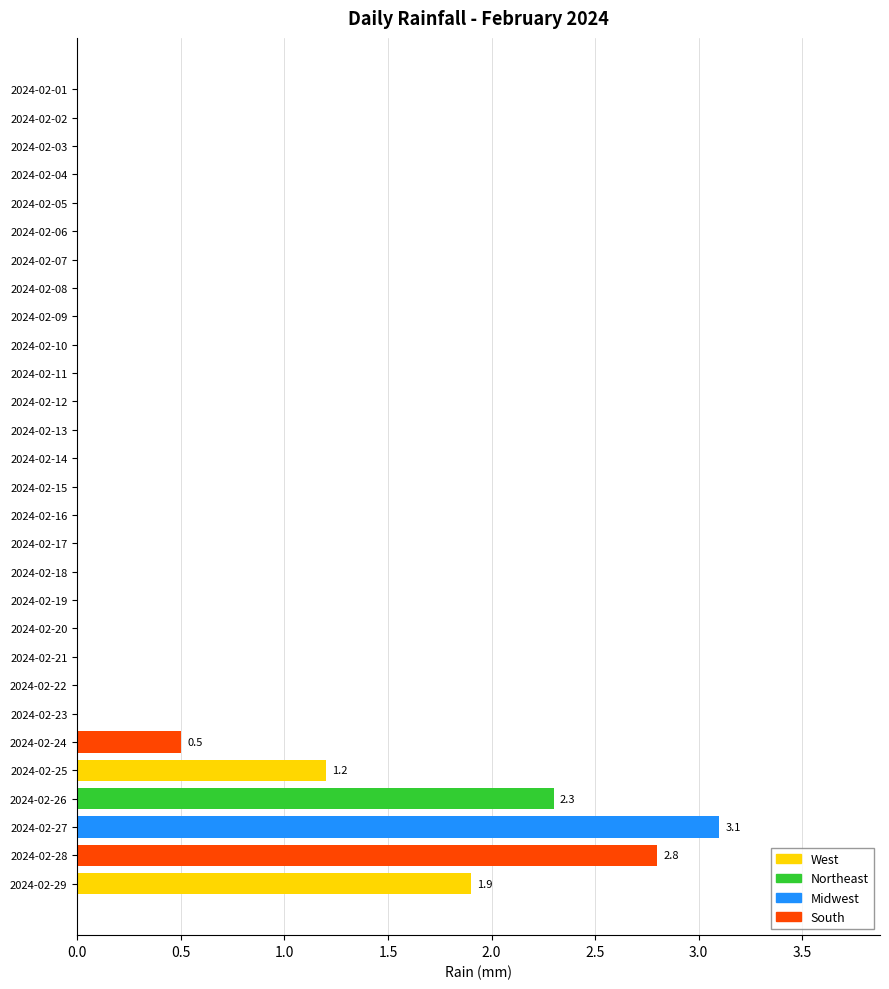

Count the number of categories in the chart.

29